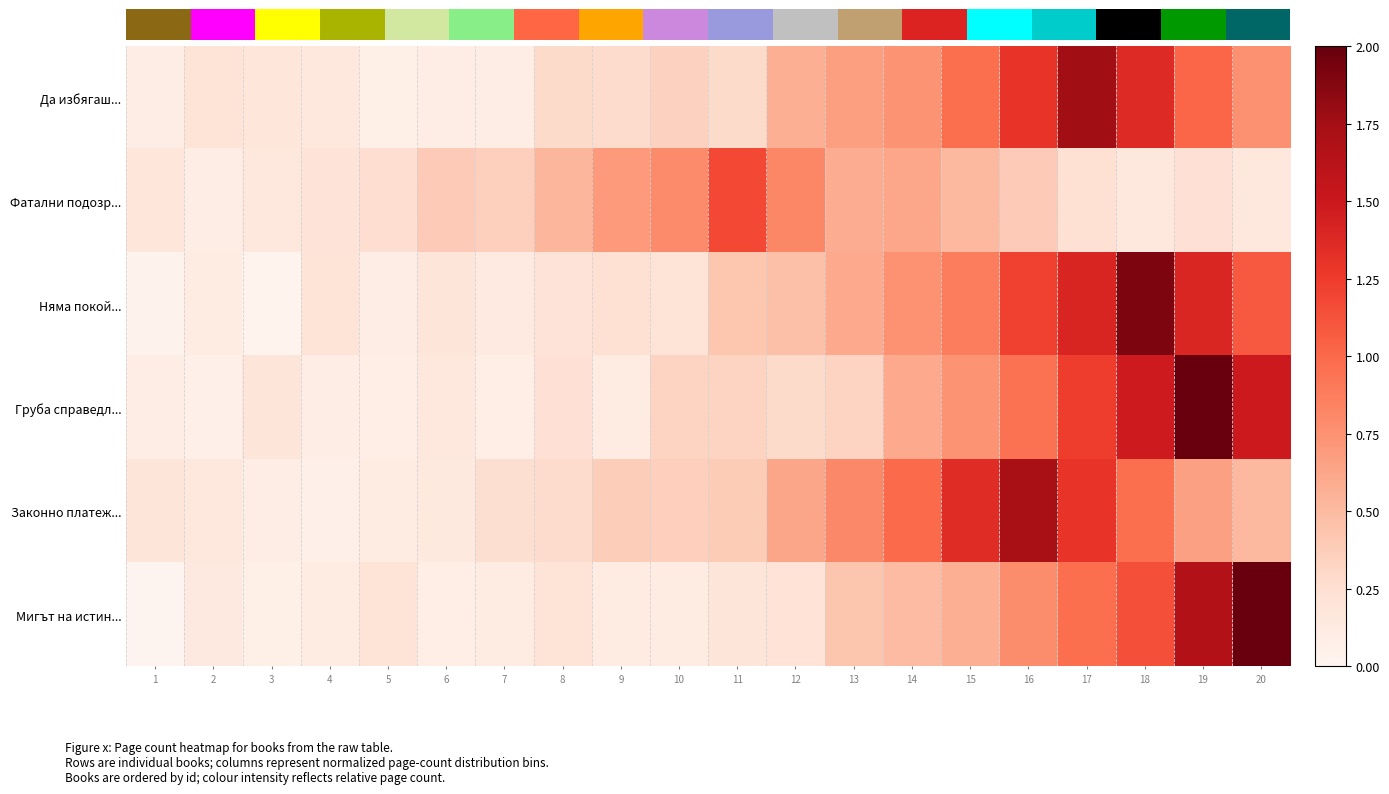

What is the total value across all series at 10?

2.2